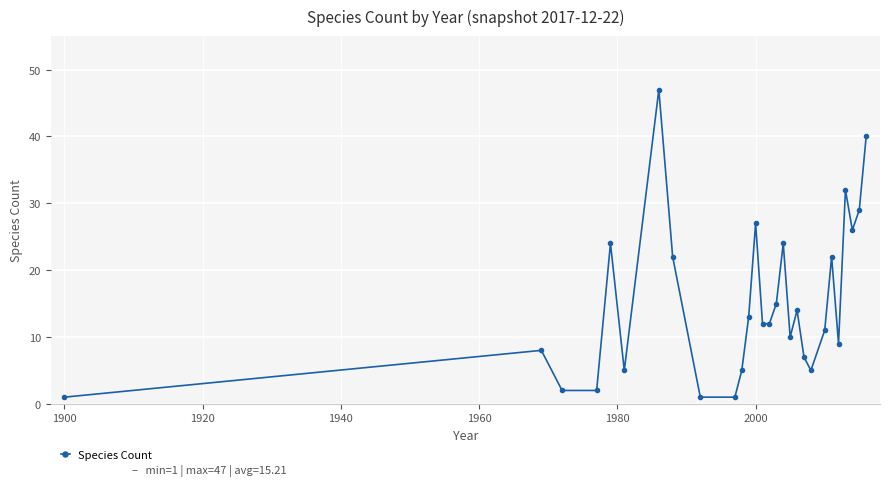

What is the greatest value displayed?

47